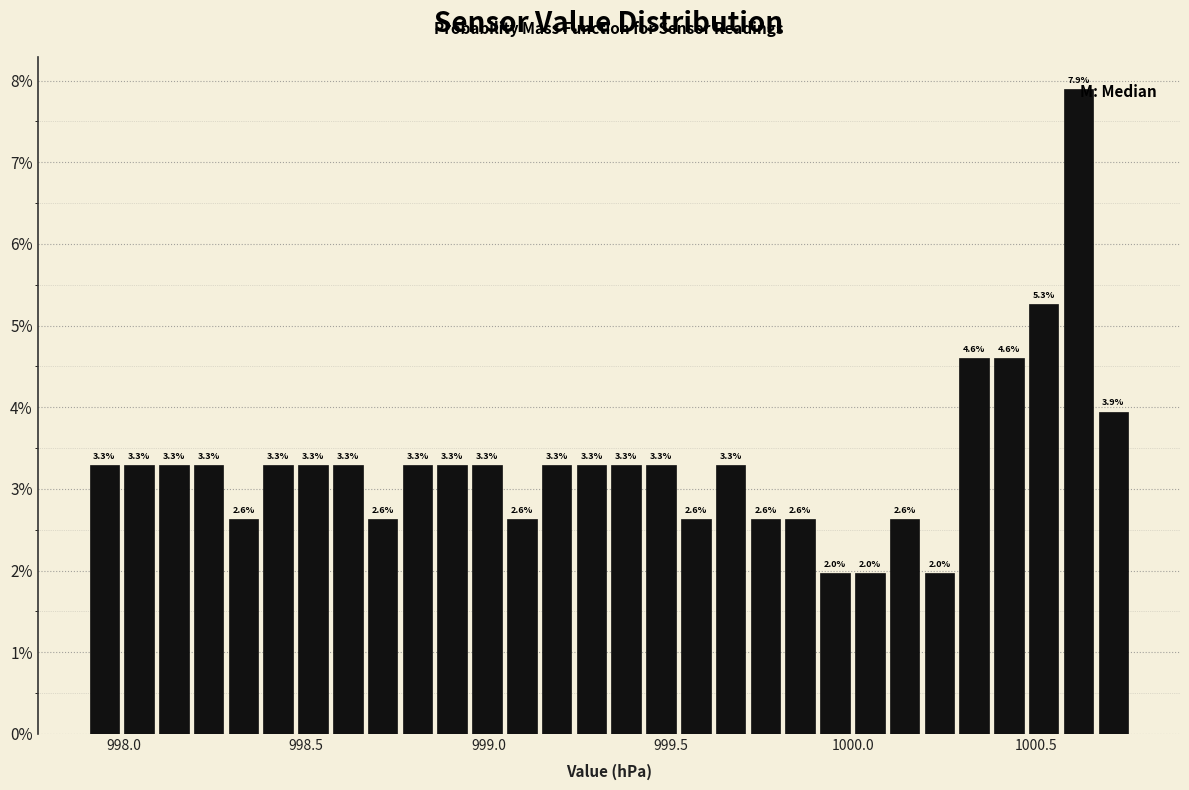

Around what value on the x-axis is the tallest bar? Give the approximate position of its centre, as read against the axis.

1000.60